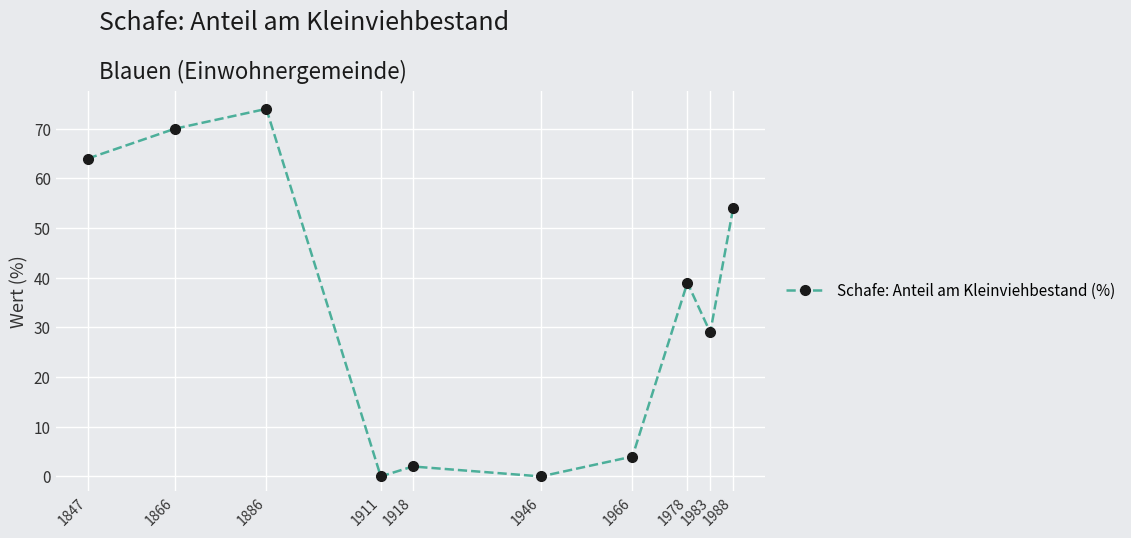

The chart shows a value of 74 at 1886. True or false?

True